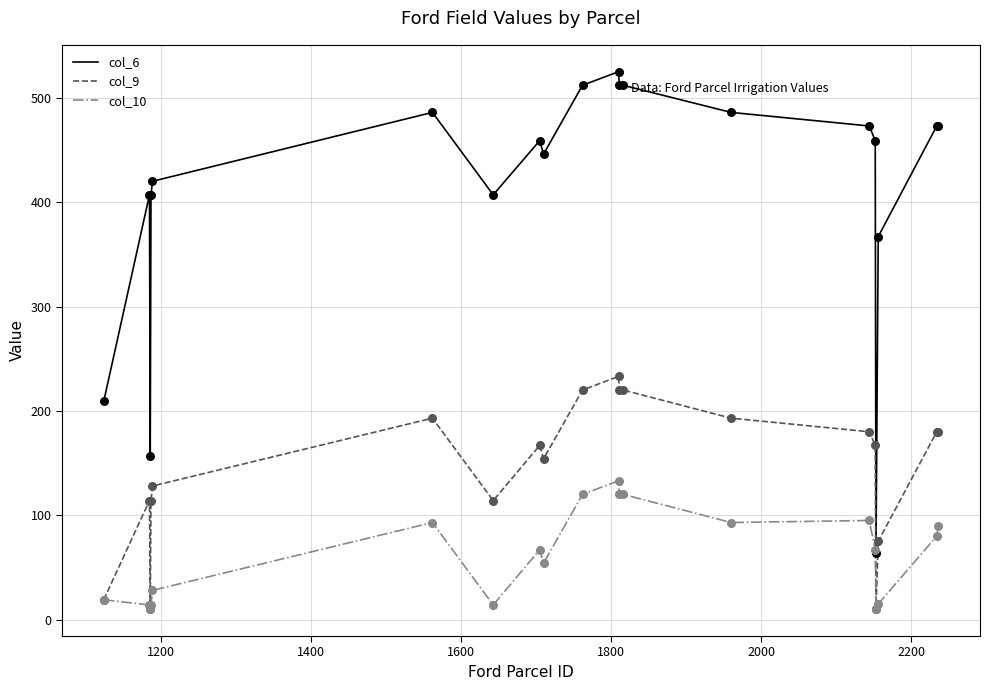

Which series has the largest range (max minus min)?

col_6